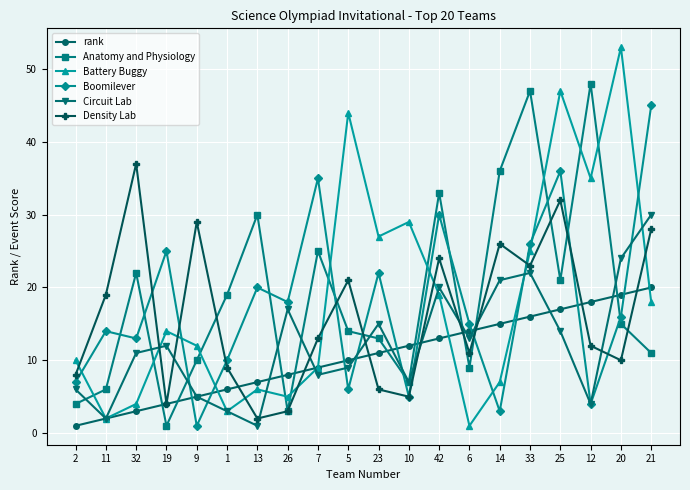

Where is Circuit Lab nearest to the value 15?

23